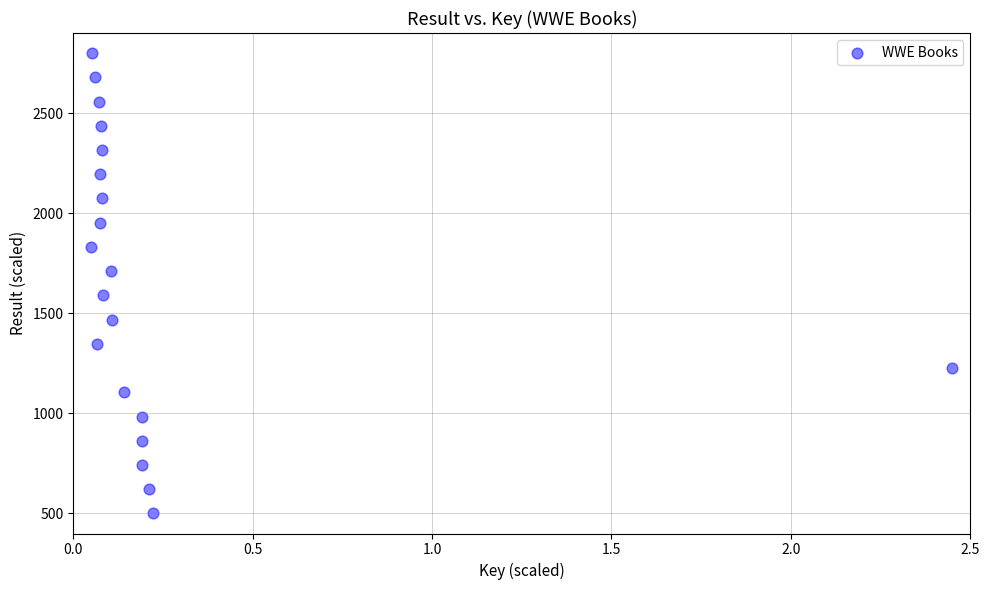

What is the range of Y values (max minus min)?

2300.0